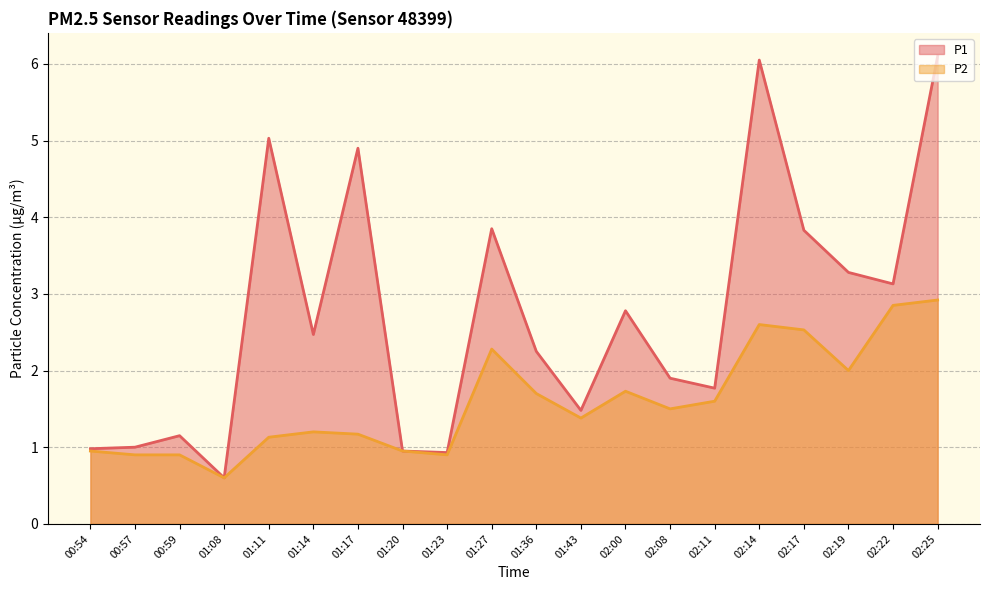

Is it true that P1 equals 0.9 at 01:23?

True